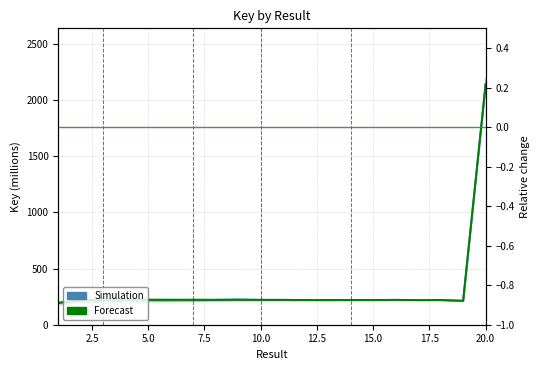

What is the greatest value displayed?

2141.4